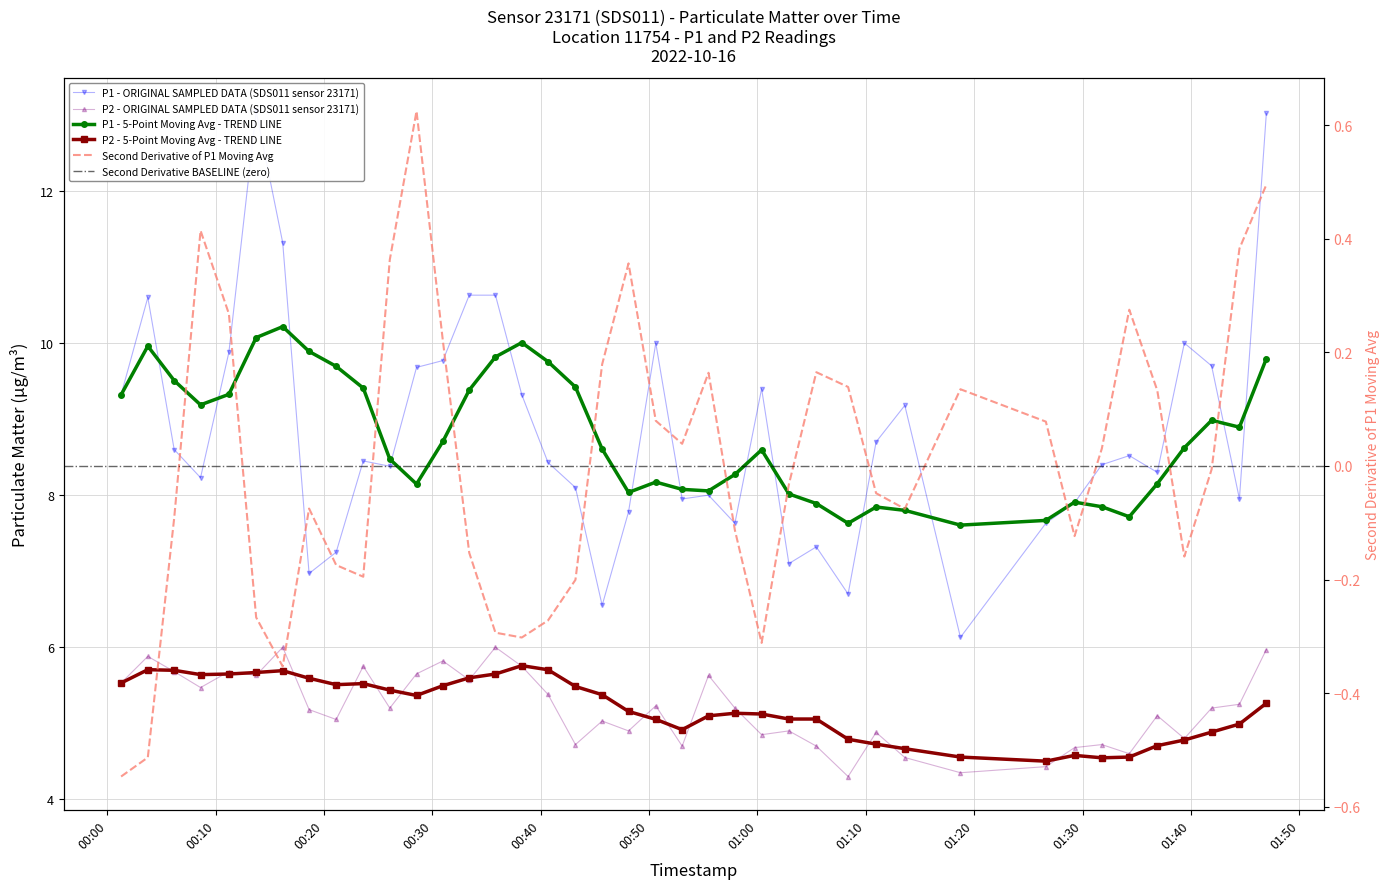

Does the chart have visible grid lines?

Yes